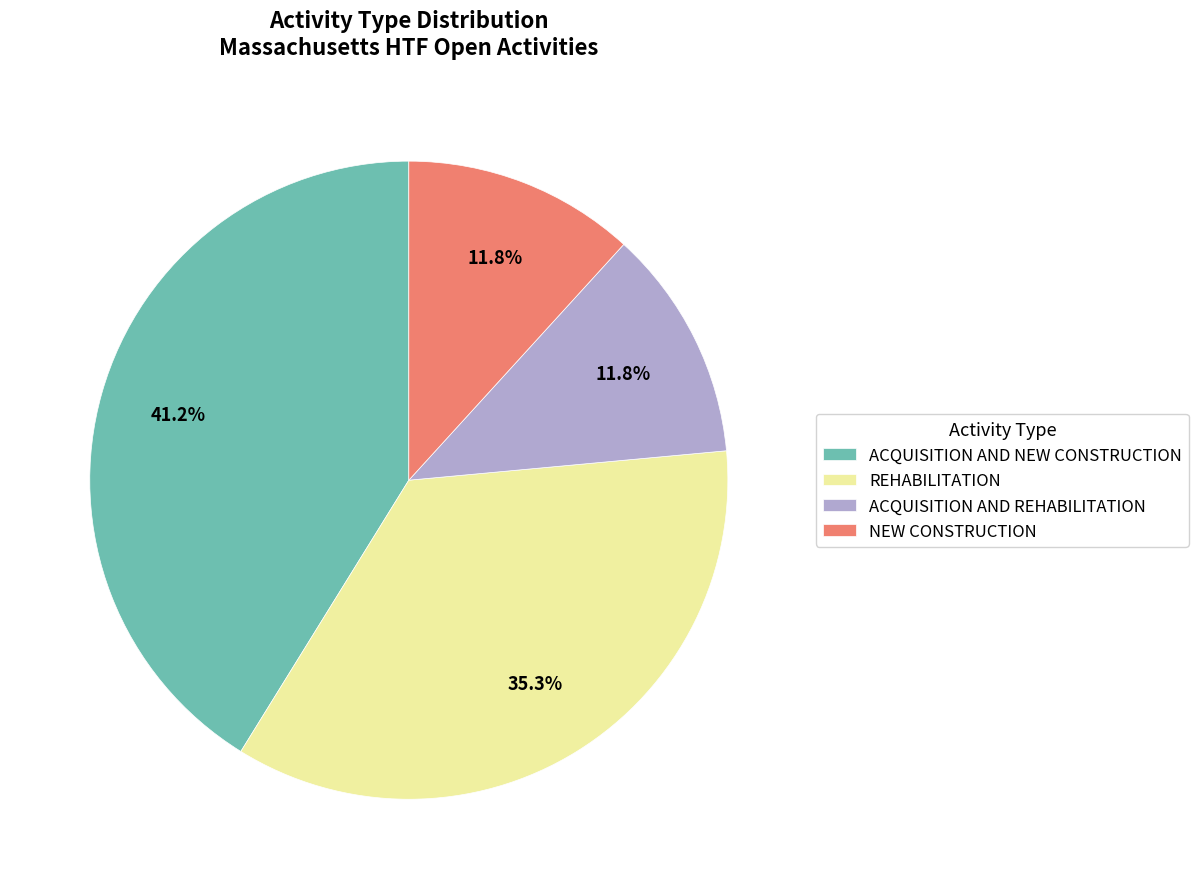

Does ACQUISITION AND NEW CONSTRUCTION account for over 50% of the chart?

No